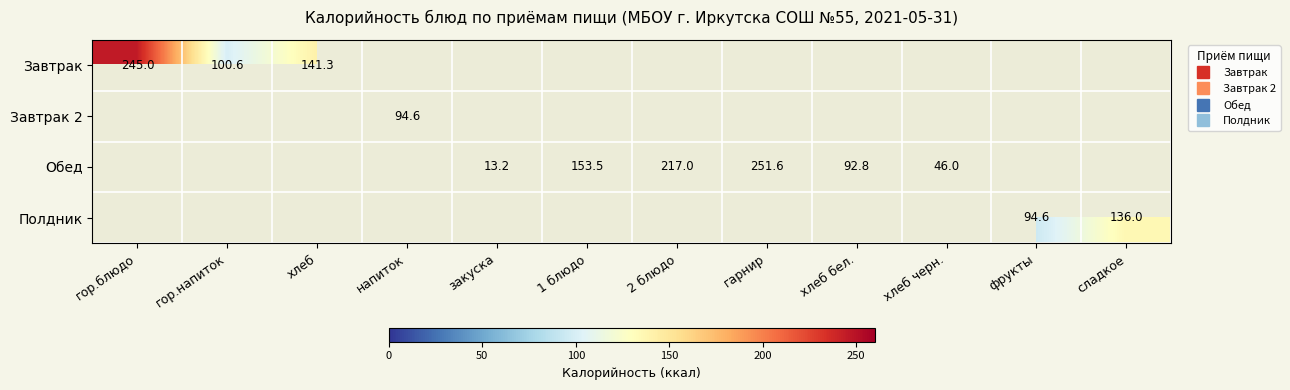

At how many categories does at least one series exceed 228?

2